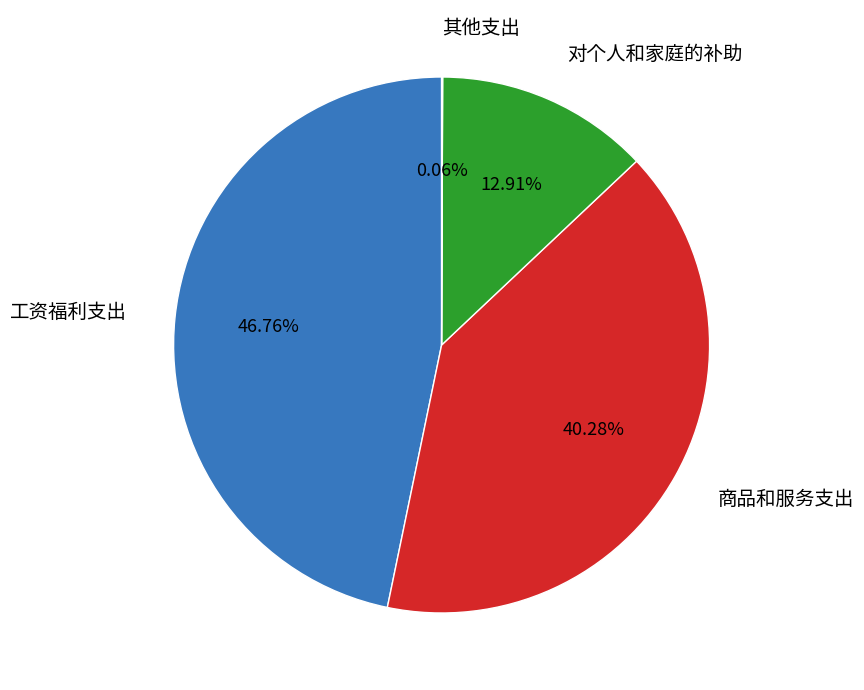

Which has a higher value, 商品和服务支出 or 对个人和家庭的补助?

商品和服务支出